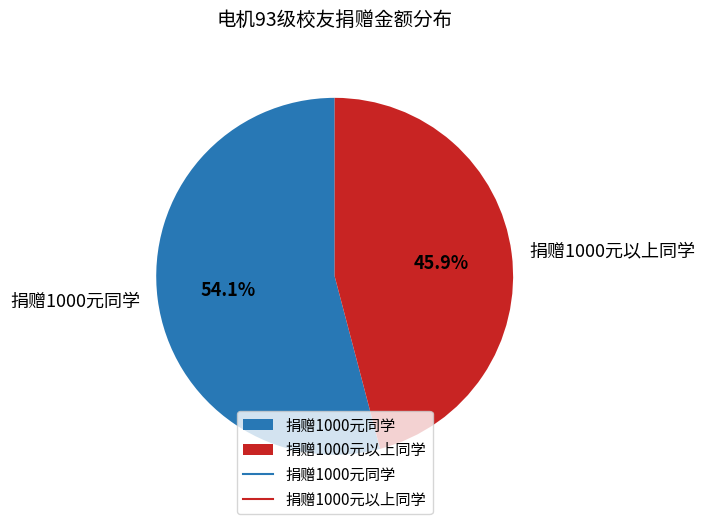

How many slices are in this pie chart?

2